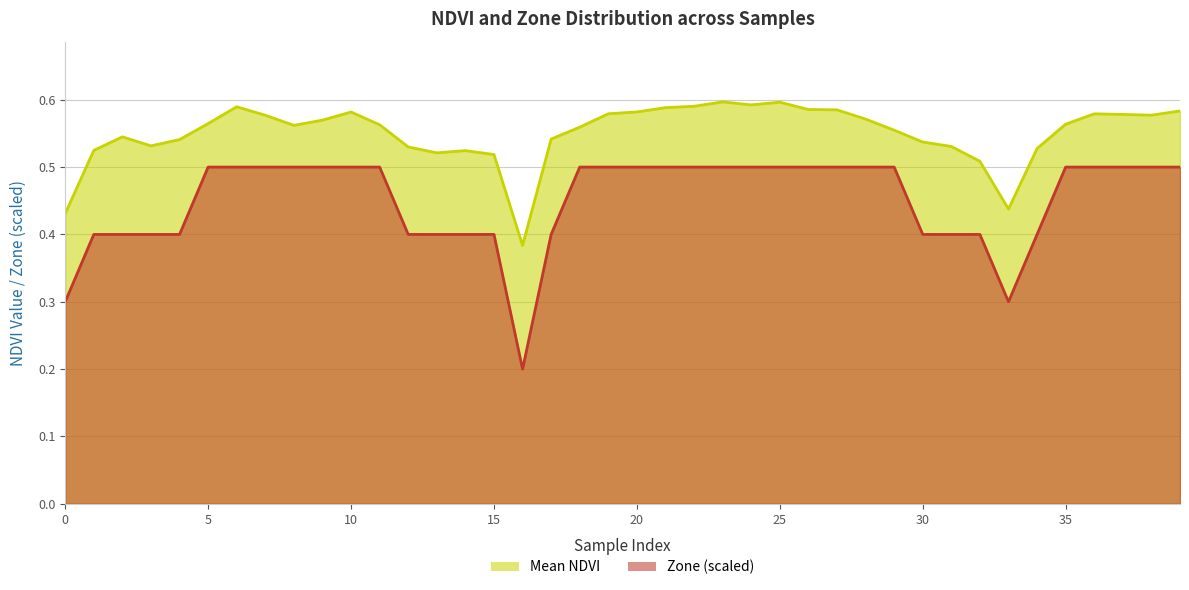

What is the sum of all Zone (scaled) values?

18.0